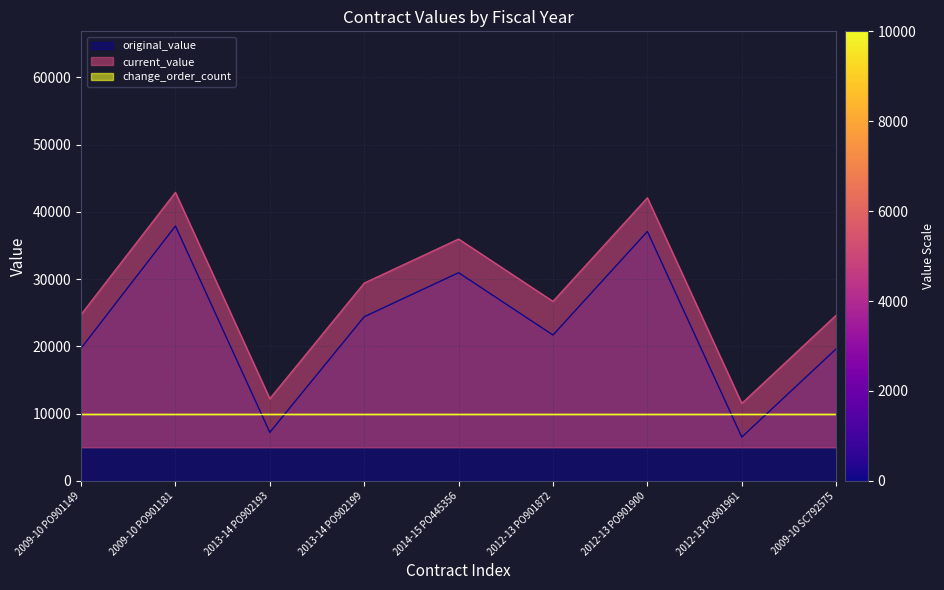

What is the smallest value displayed?

6517.2